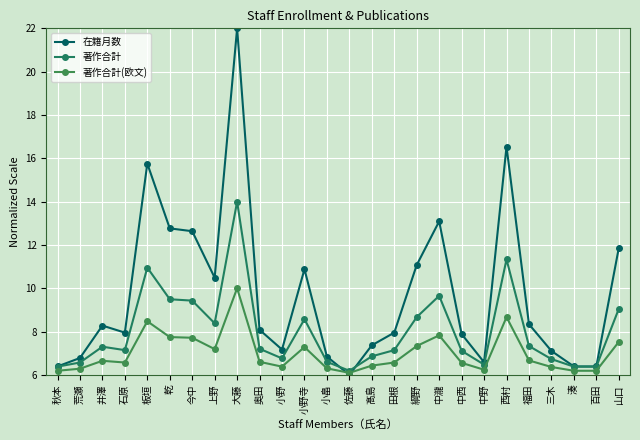

At which category does 在籍月数 reach its first local peak?

井澤